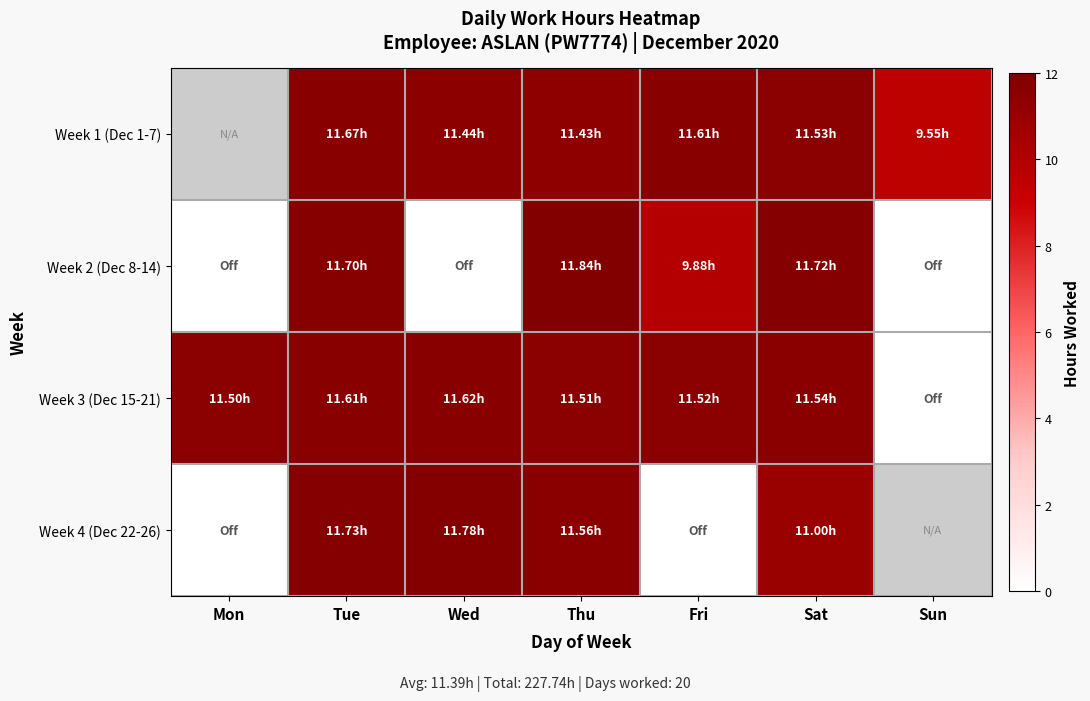

Between Mon and Thu, which series saw the biggest shift?

Week 2 (Dec 8-14)